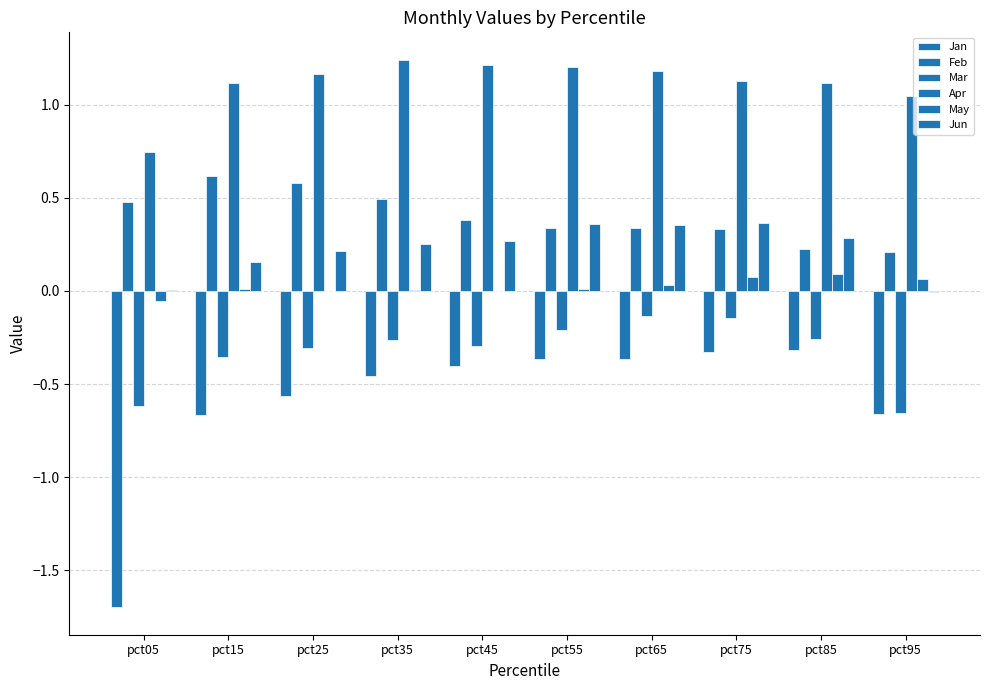

Is the value of May at pct25 greater than the value of Apr at pct85?

No